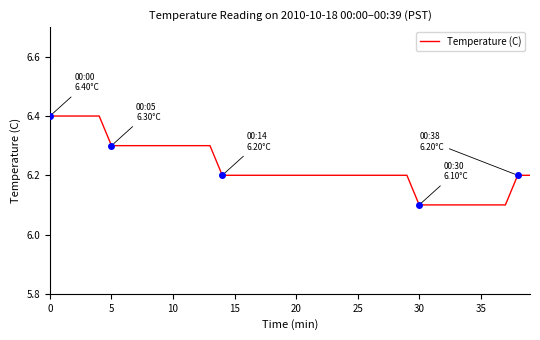

What is the maximum value shown in the chart?

6.4